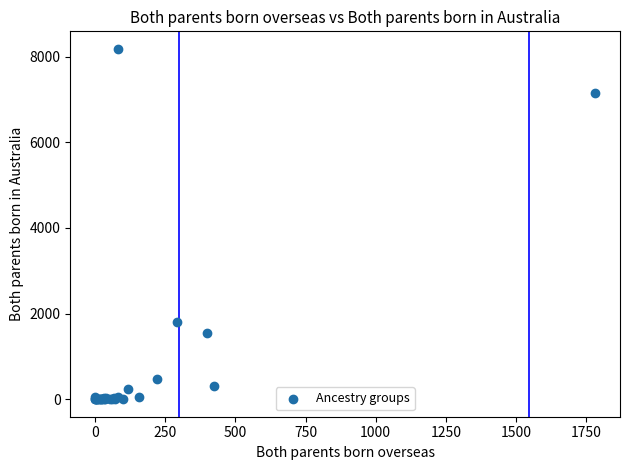

What Y value in the scatter plot is closest to 4092?

1814